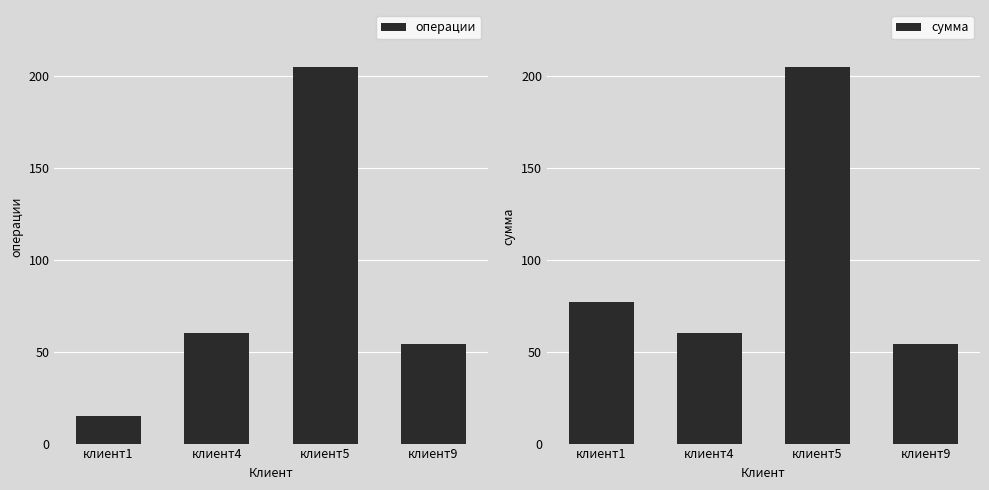

What is the total value across all series at клиент1?

92